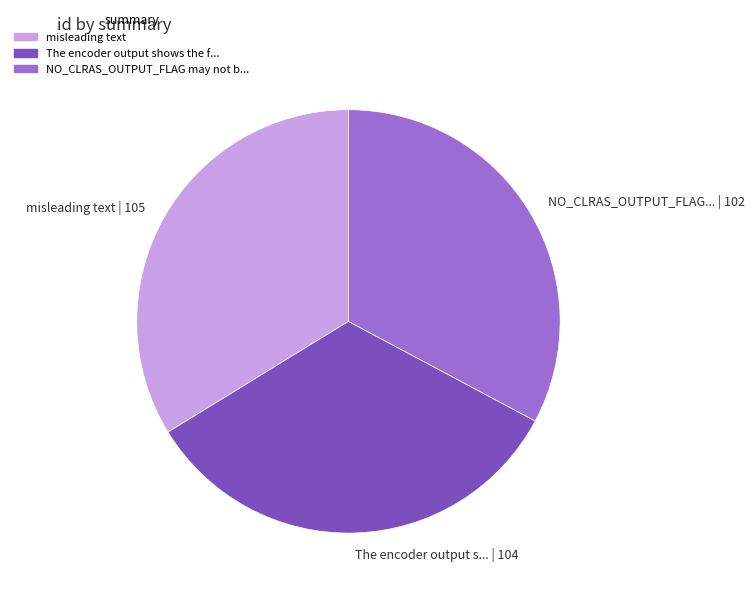

Which slice is the smallest?

NO_CLRAS_OUTPUT_FLAG... | 102